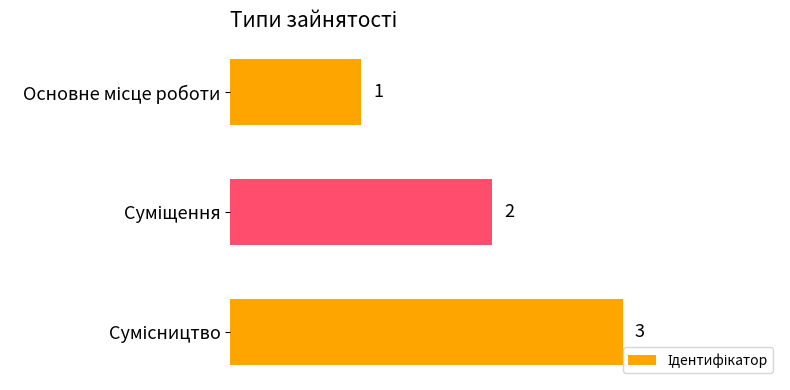

What is the value of the 3rd bar from the top?

3